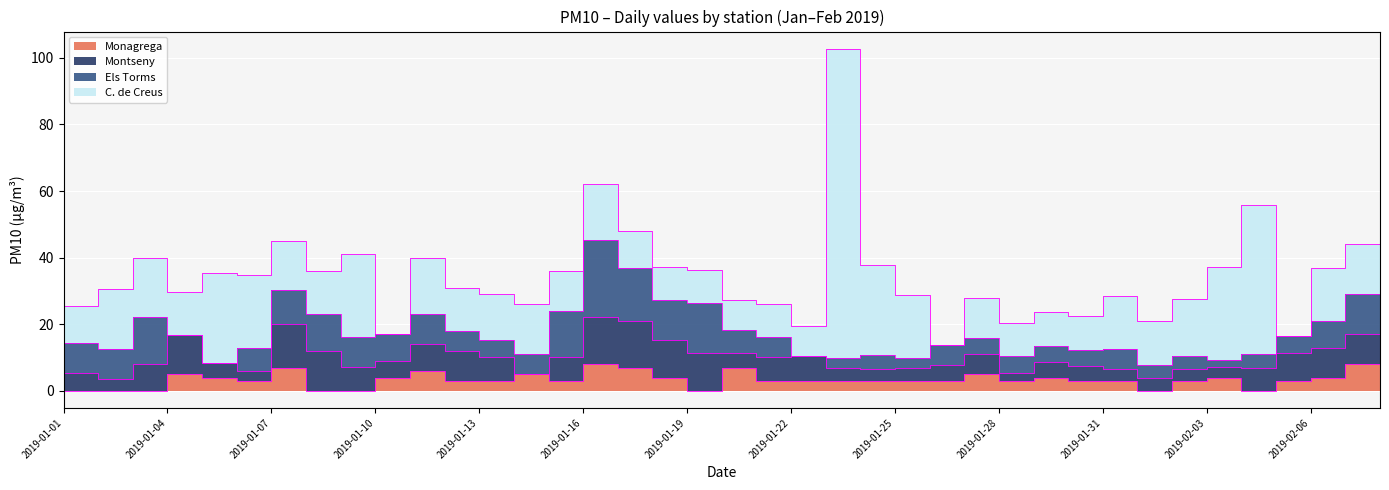

Which has a higher value, 2019-01-20 or 2019-01-13?

2019-01-20